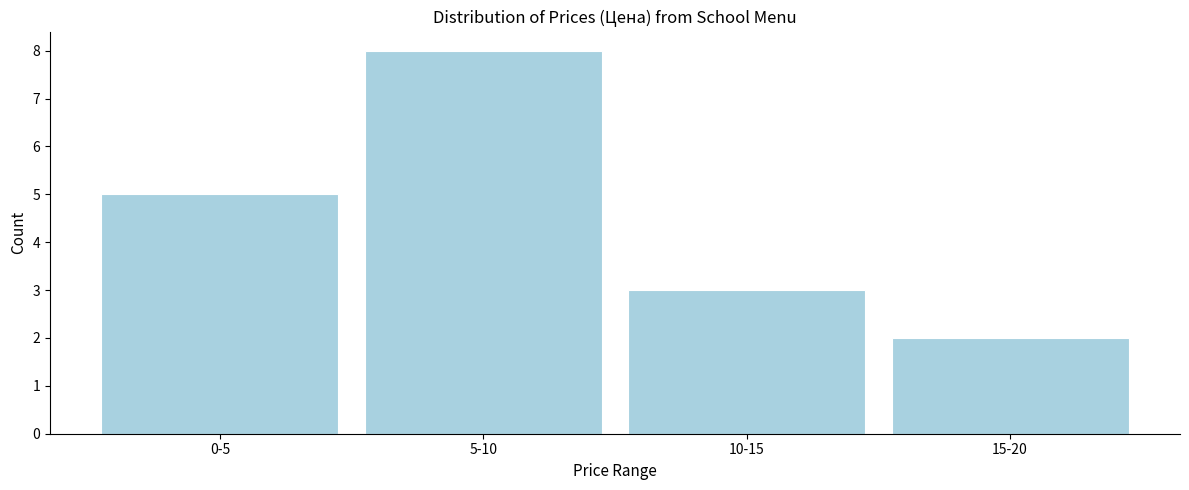

Reading left to right, extract all data points from this chart.

5	8	3	2